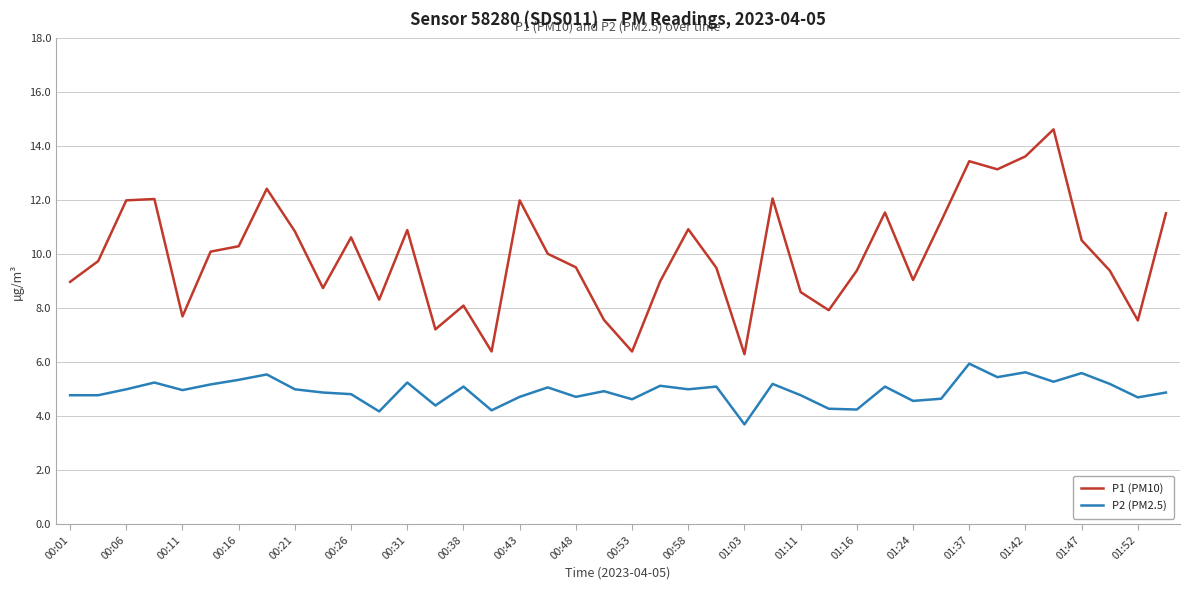

Which series has the largest range (max minus min)?

P1 (PM10)